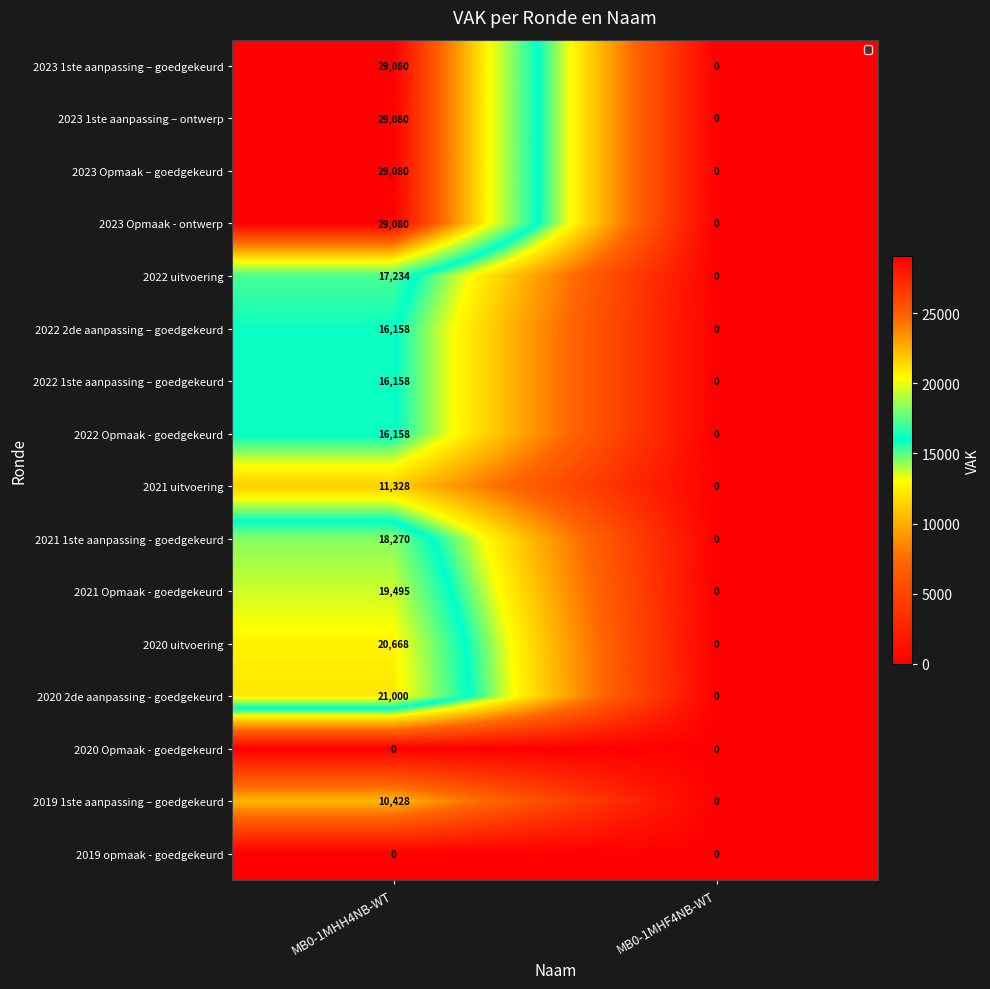

Rank the categories by 2023 1ste aanpassing – ontwerp value from highest to lowest.

MB0-1MHH4NB-WT, MB0-1MHF4NB-WT